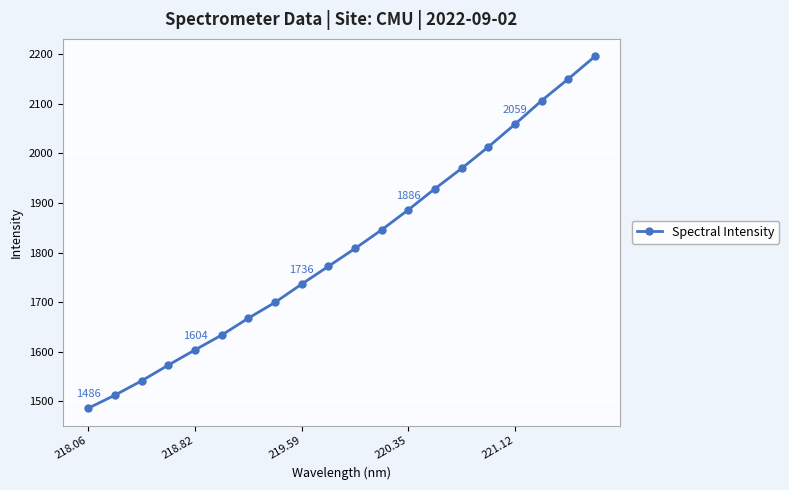

What is the average value?

1809.4